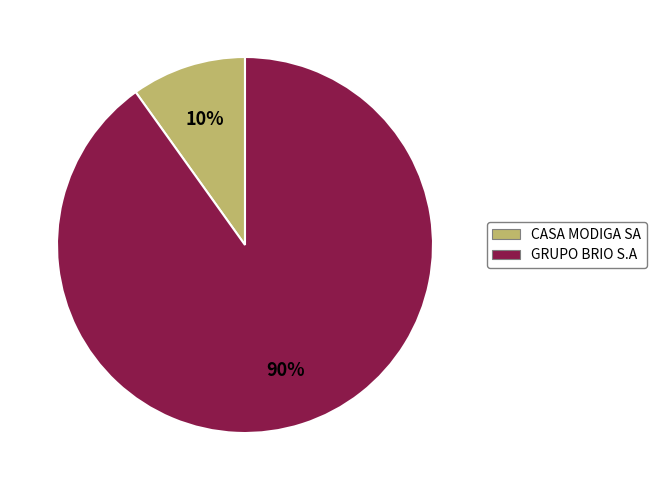

To the nearest percent, what percentage of the pie is GRUPO BRIO S.A?

90%